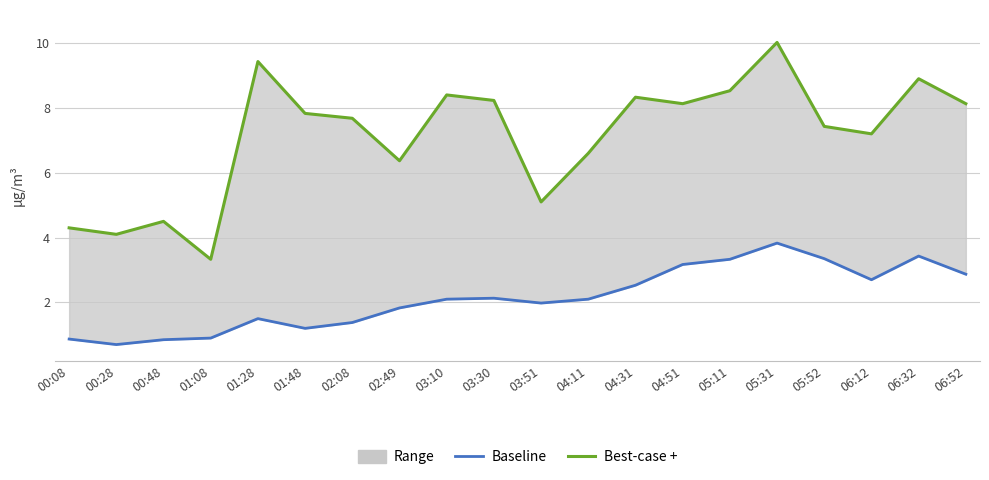

Reading left to right, list all the values displayed in this chart.

Baseline: 00:08=0.9	00:28=0.7	00:48=0.8	01:08=0.9	01:28=1.5	01:48=1.2	02:08=1.4	02:49=1.8	03:10=2.1	03:30=2.1	03:51=2.0	04:11=2.1	04:31=2.5	04:51=3.2	05:11=3.3	05:31=3.8	05:52=3.4	06:12=2.7	06:32=3.4	06:52=2.9
Best-case +: 00:08=4.3	00:28=4.1	00:48=4.5	01:08=3.3	01:28=9.4	01:48=7.8	02:08=7.7	02:49=6.4	03:10=8.4	03:30=8.2	03:51=5.1	04:11=6.6	04:31=8.3	04:51=8.1	05:11=8.5	05:31=10.0	05:52=7.4	06:12=7.2	06:32=8.9	06:52=8.1